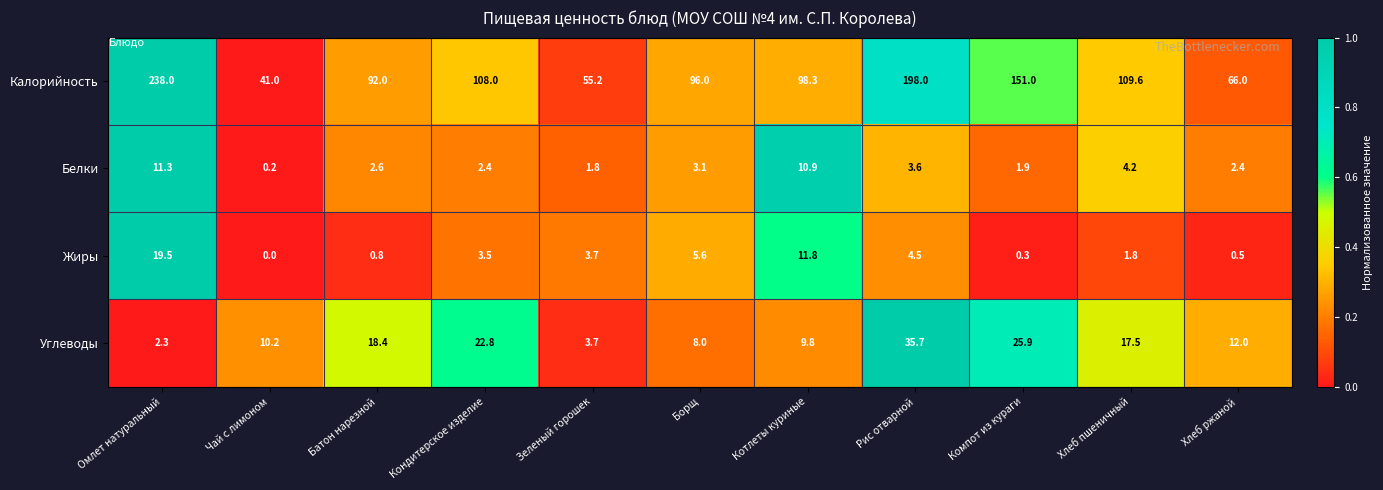

What is the total value across all series at Хлеб пшеничный?

133.1